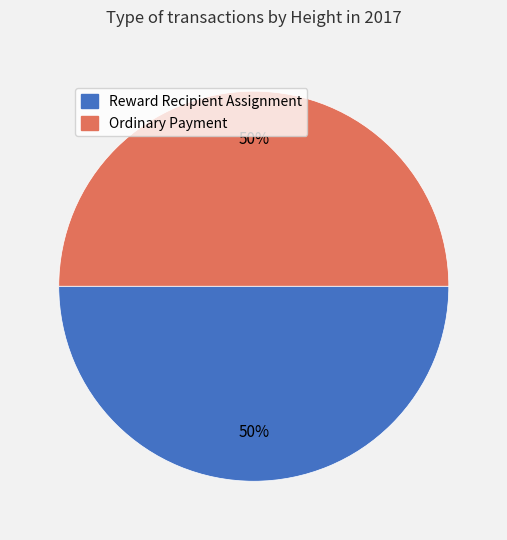

To the nearest percent, what is the combined percentage of Ordinary Payment and Reward Recipient Assignment?

100%